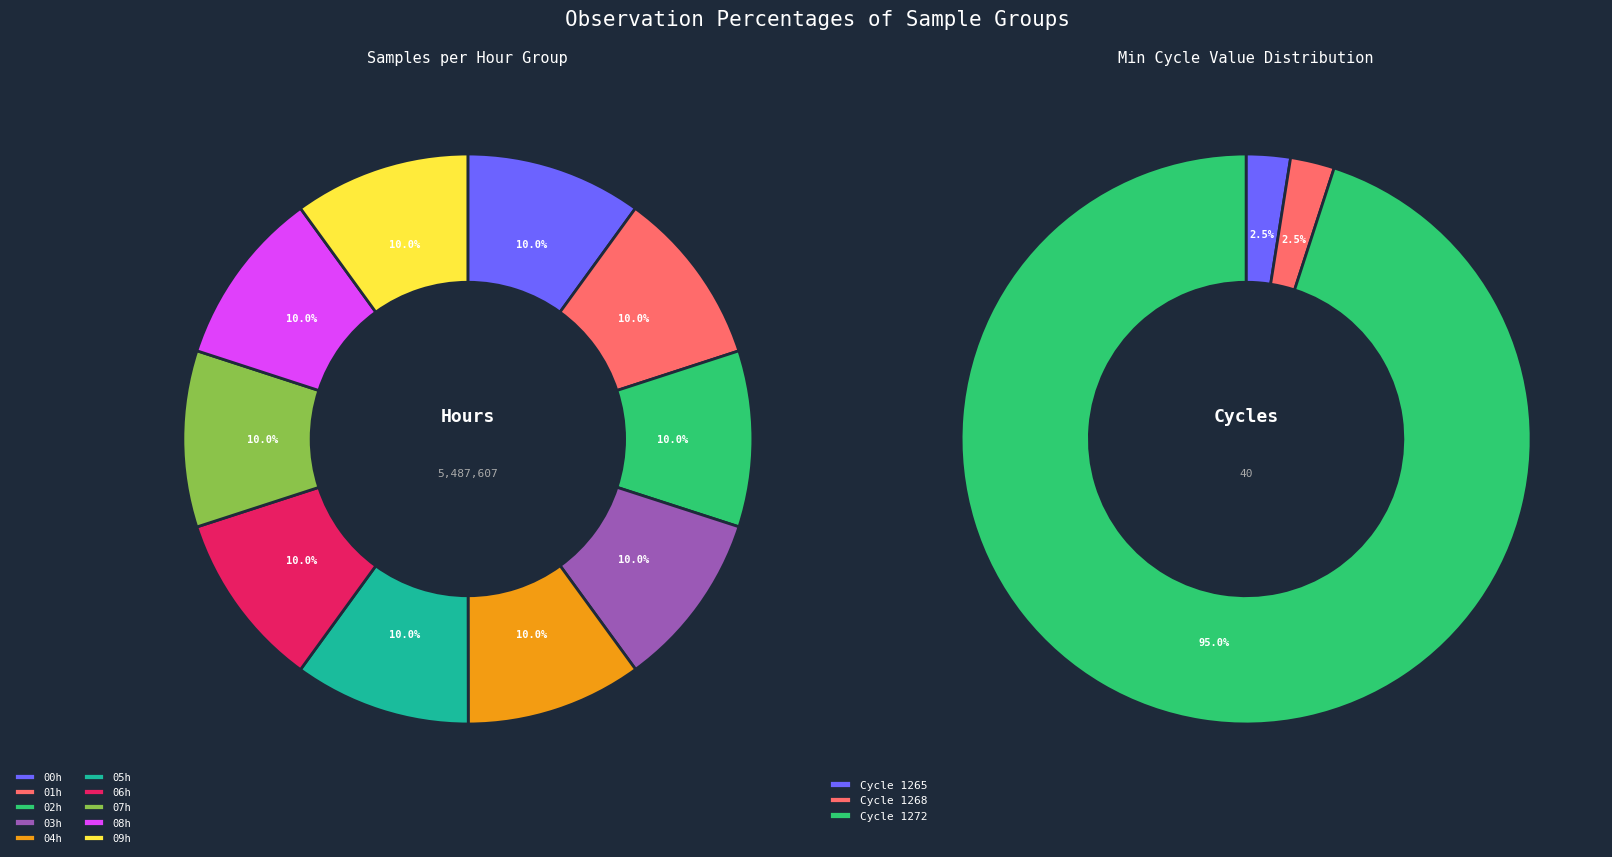

Does 25 represent more than half of the total?

No